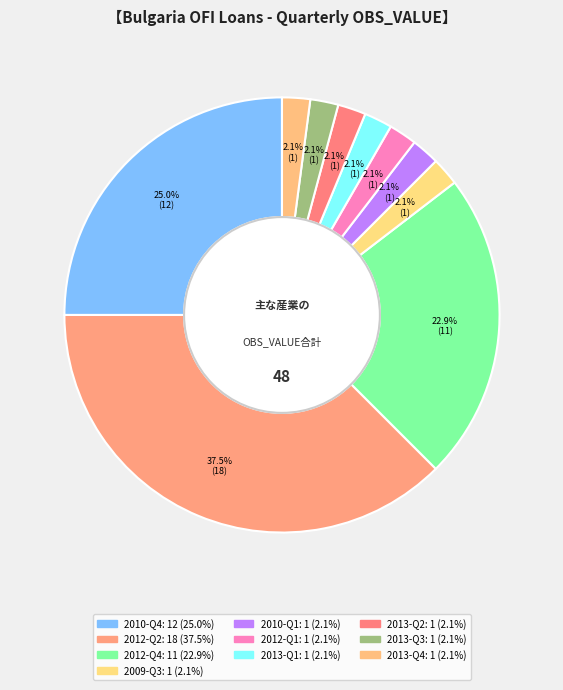

To the nearest percent, what portion does 2013-Q2 represent?

2%